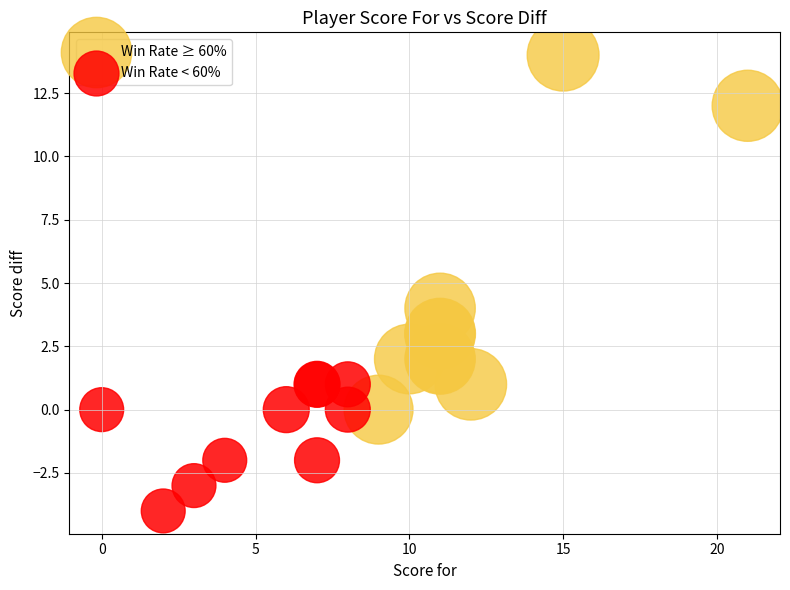

Which series contains the lowest Y value?

Win Rate < 60%